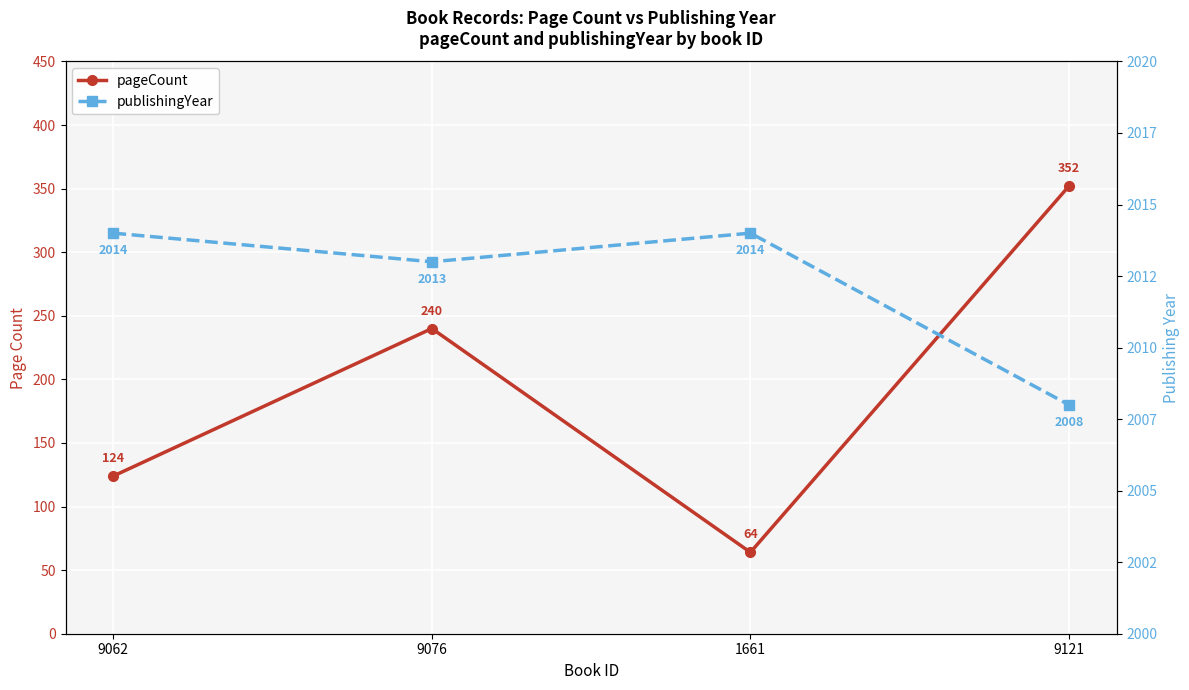

List the series in order of their overall mean, lowest first.

pageCount, publishingYear